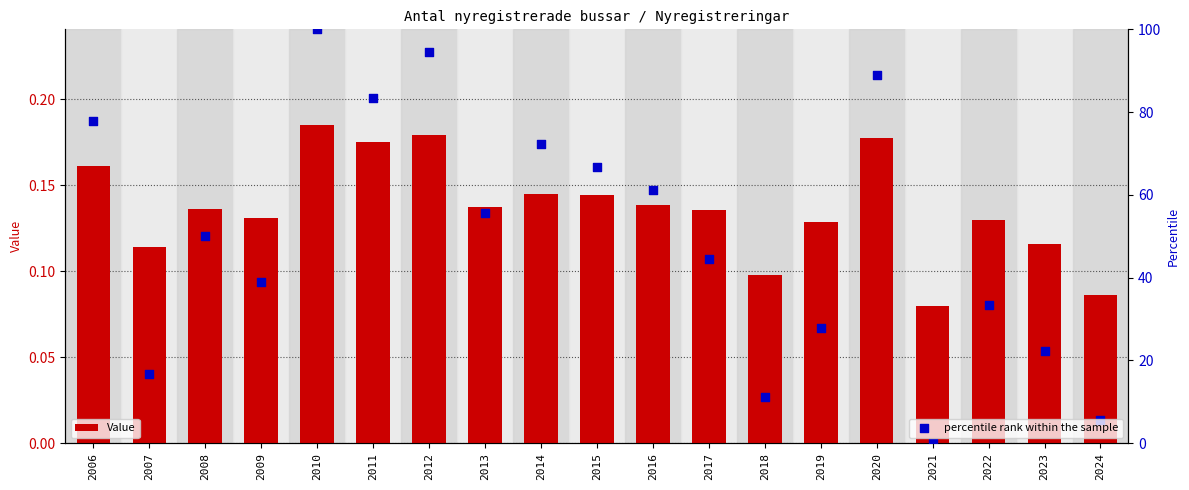

Which series reaches the maximum Y coordinate?

percentile rank within the sample